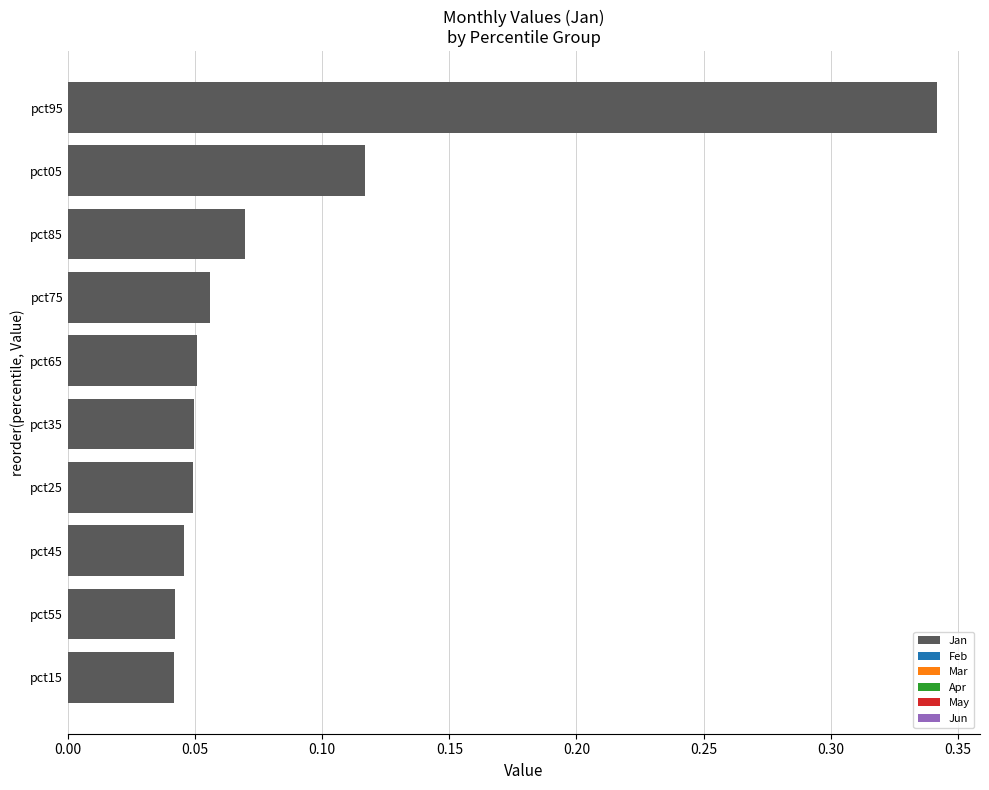

The chart shows a value of 0.1 at pct45. True or false?

False